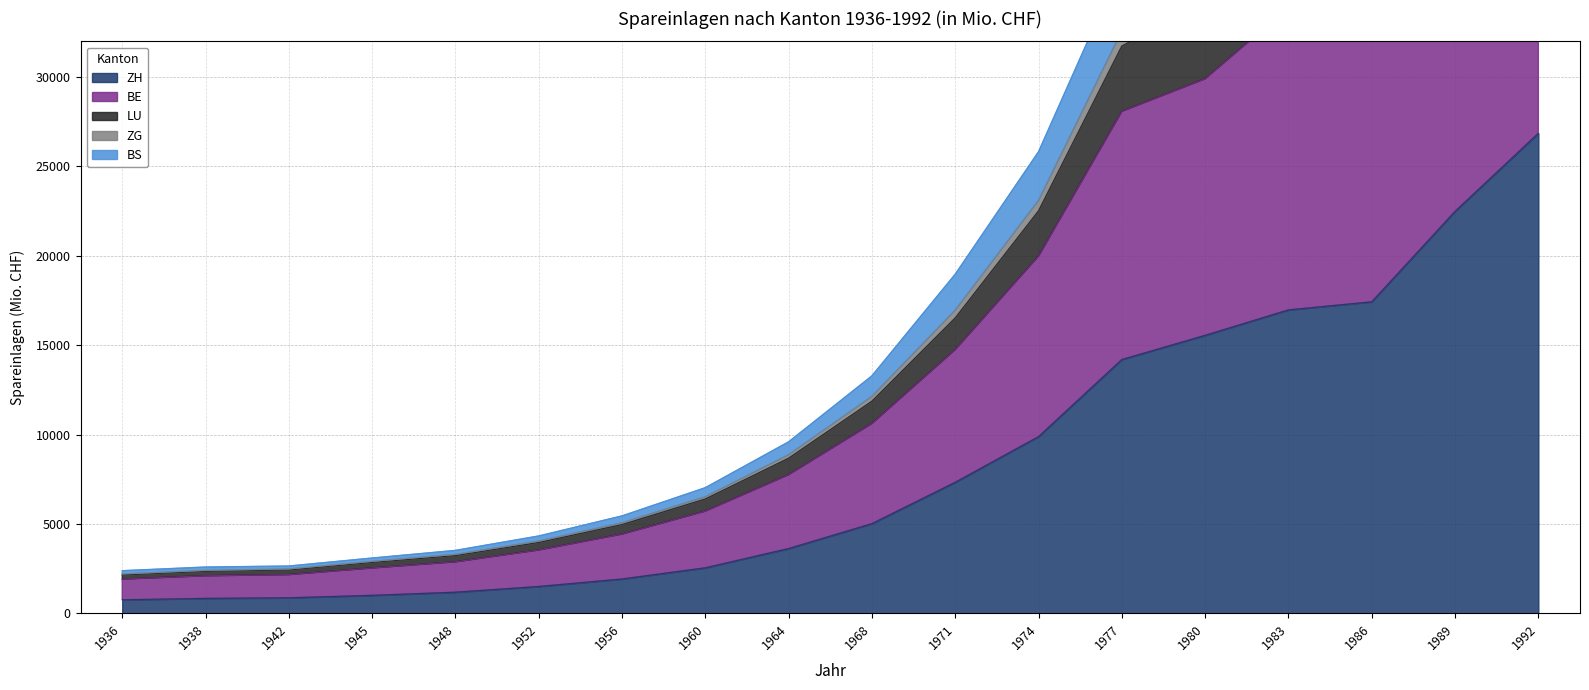

What is the sum of all ZH values?

149940.9